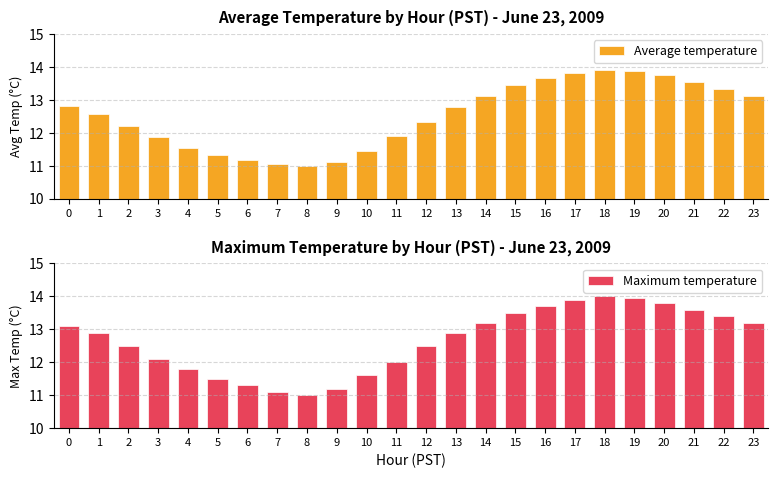

How many bars are there in each group?

2